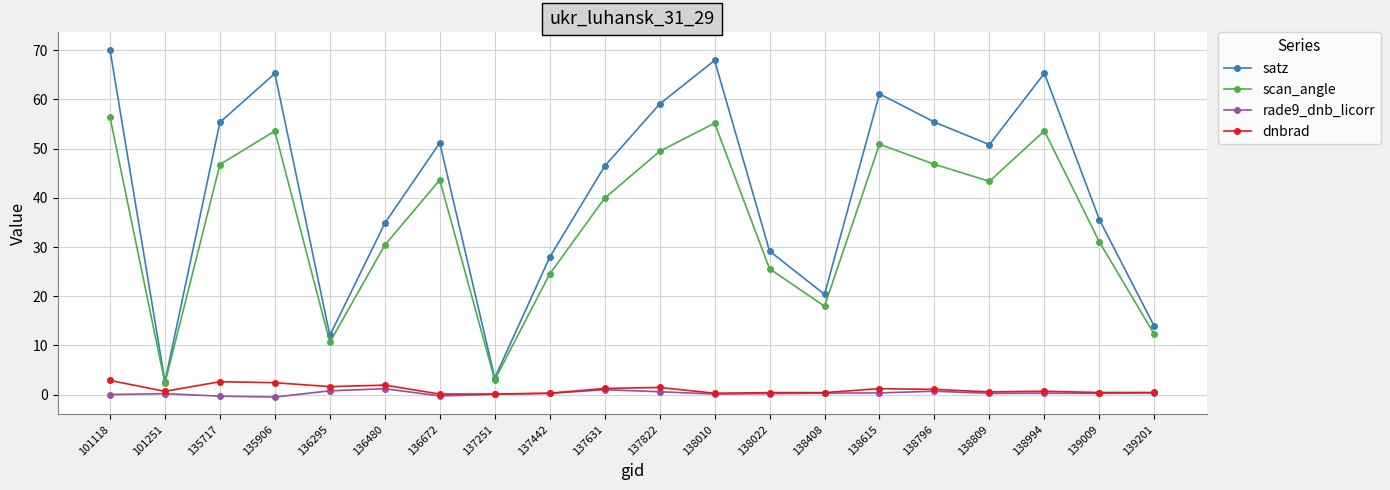

Which series changed the most between 137251 and 138796?

satz